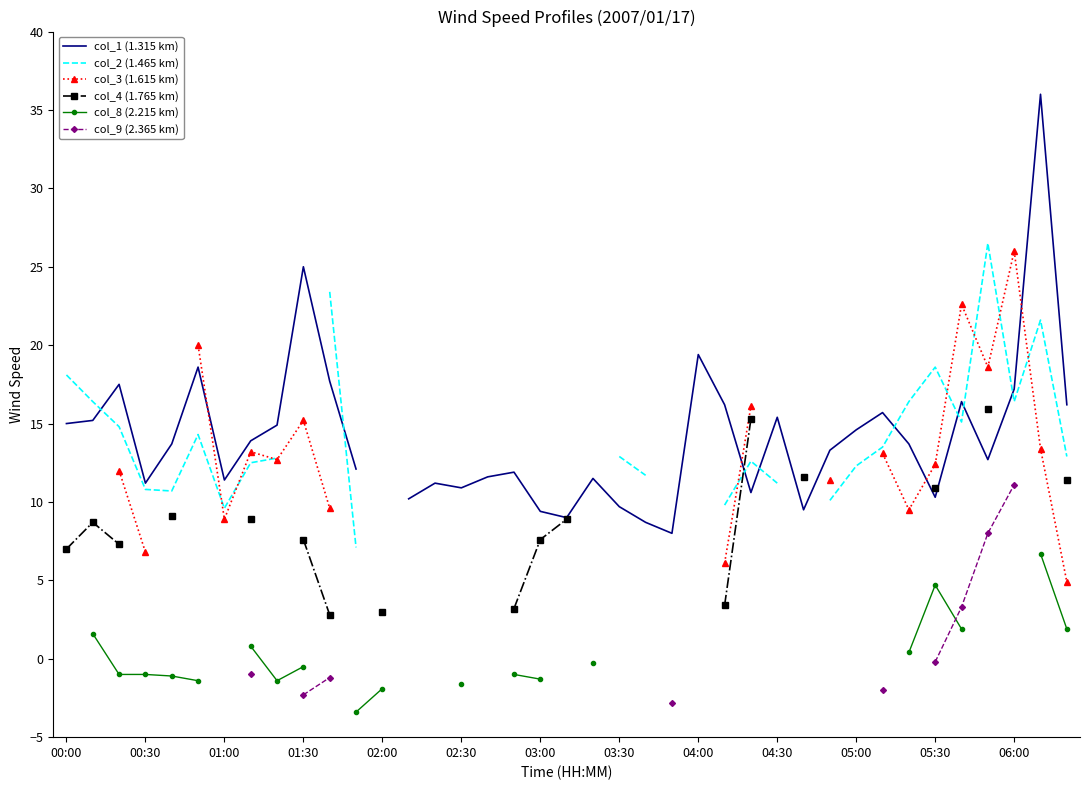

Which series changed the most between 23 and 32?

col_1 (1.315 km)